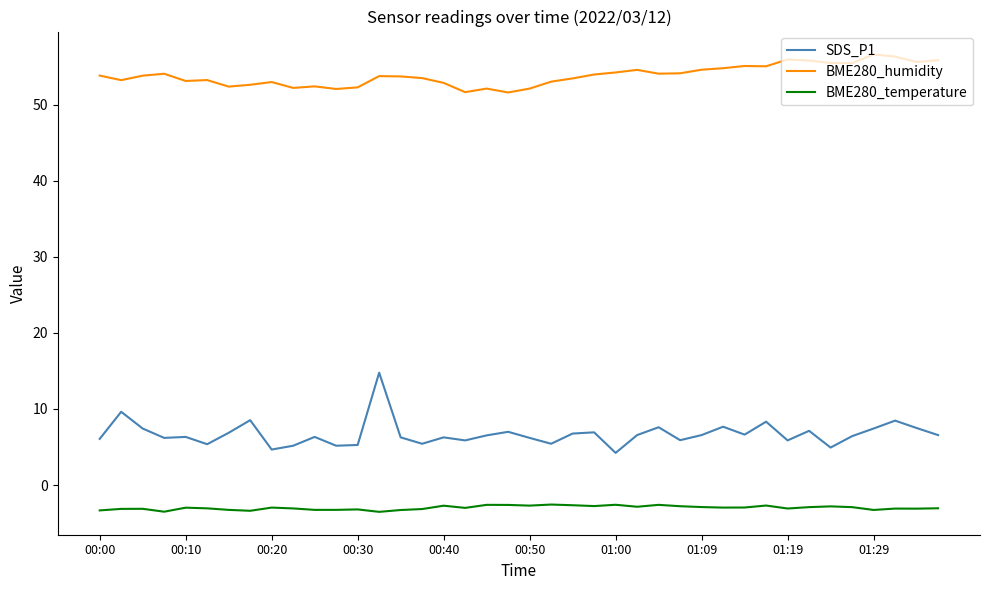

What is the maximum value shown in the chart?

56.6